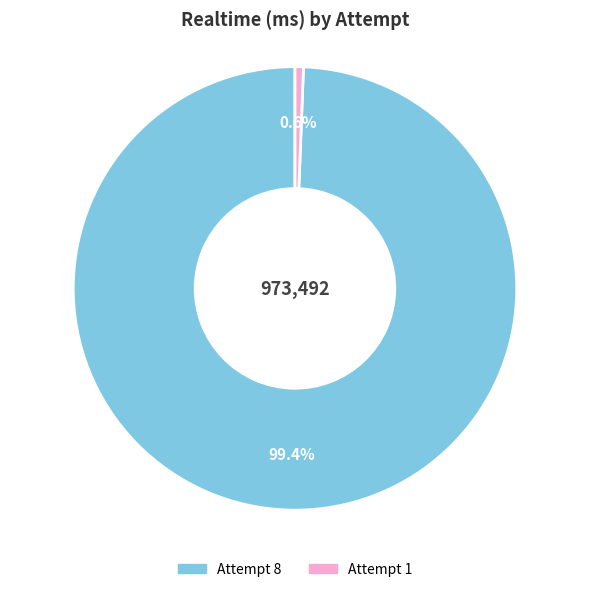

Is it true that Attempt 1 is 1% of the pie?

True